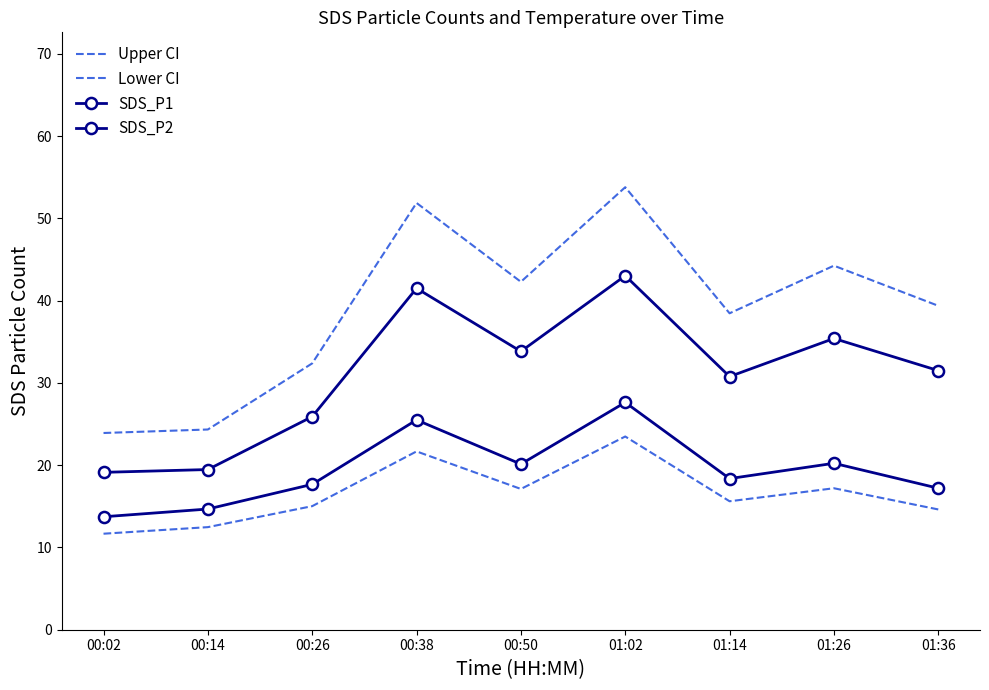

Which has a higher value, 00:50 or 01:36?

00:50